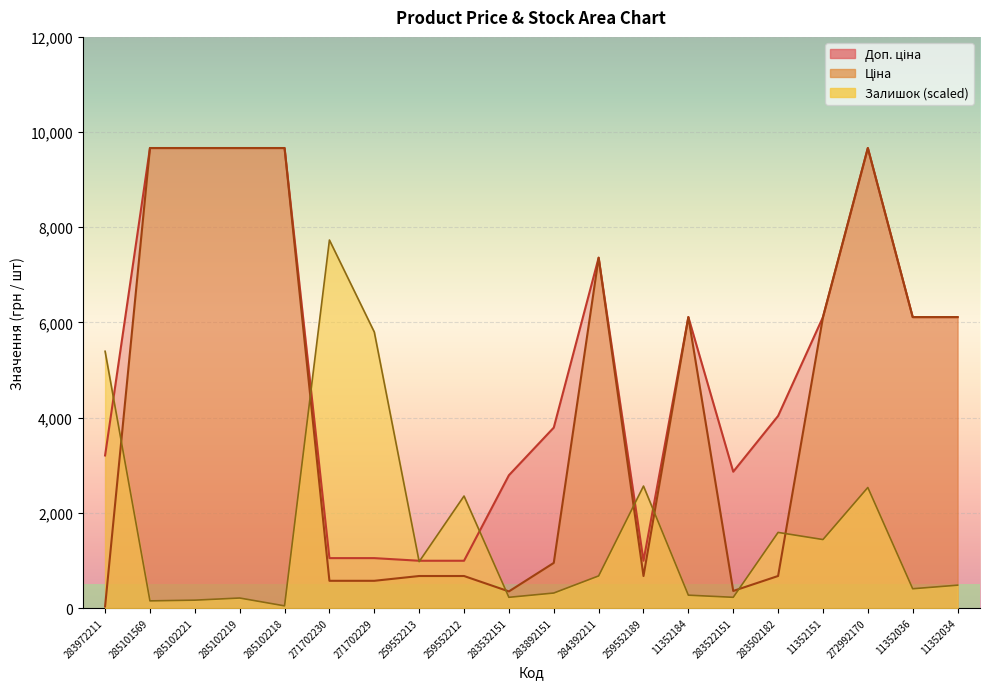

How many lines are shown in the chart?

3